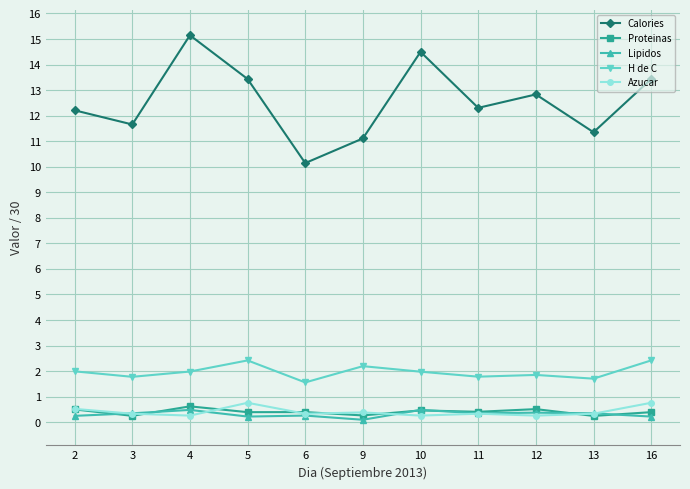

Which series has the largest total across all categories?

Calories